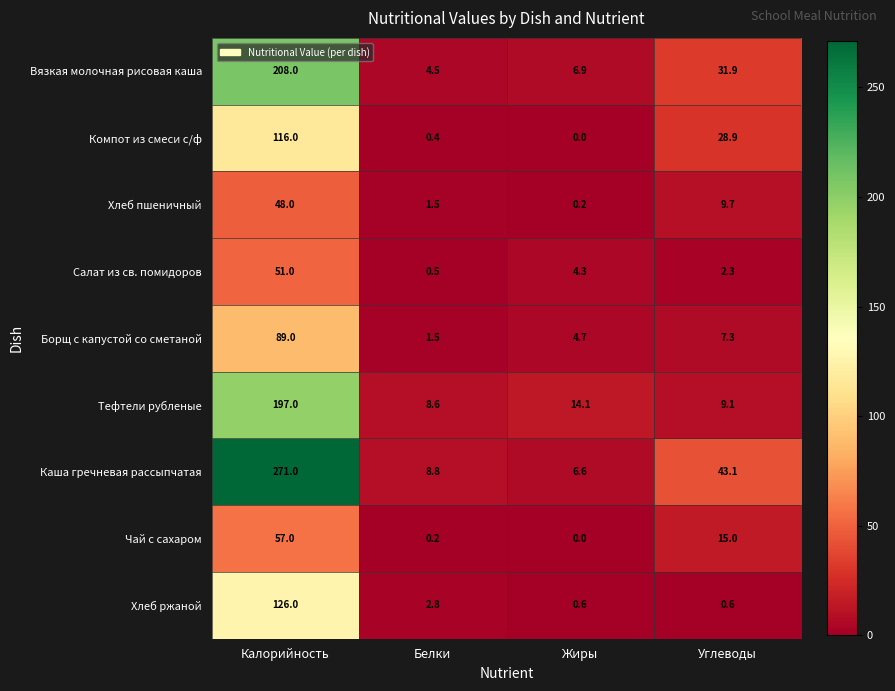

What is the average value of the Салат из св. помидоров series?

14.5